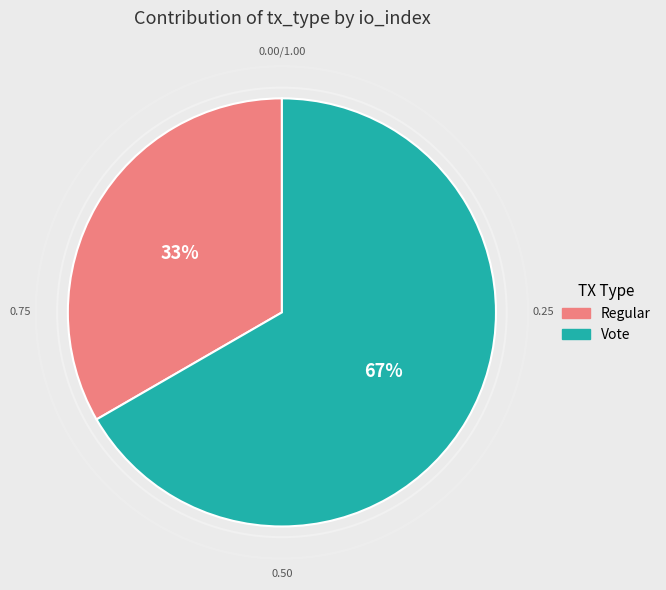

What is the smallest slice in the pie chart?

Regular